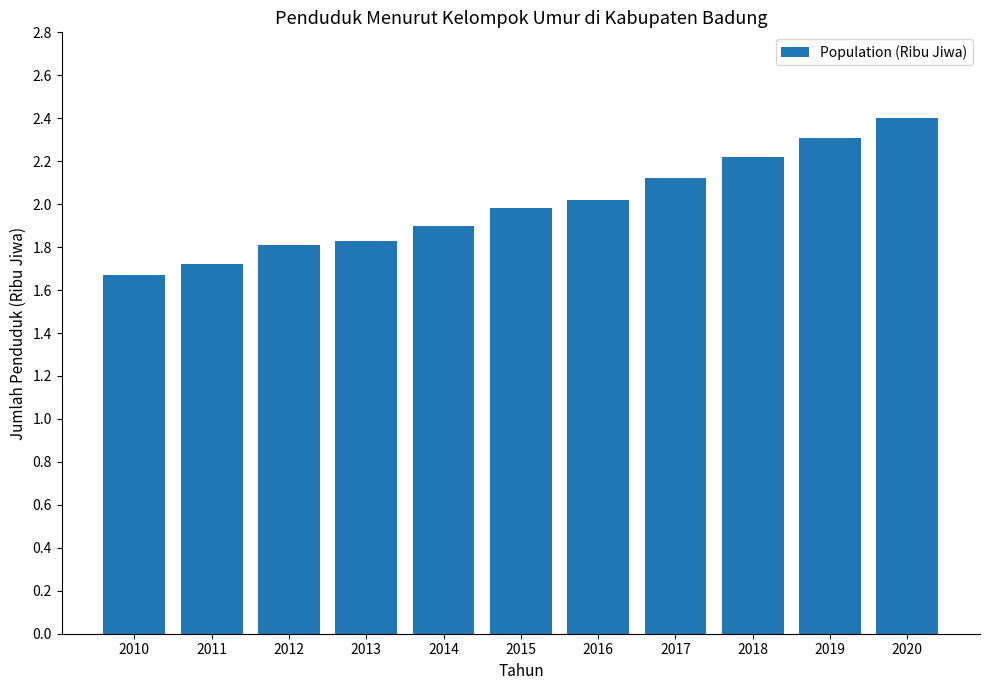

Is it true that the value at 2020 is 0.8?

False